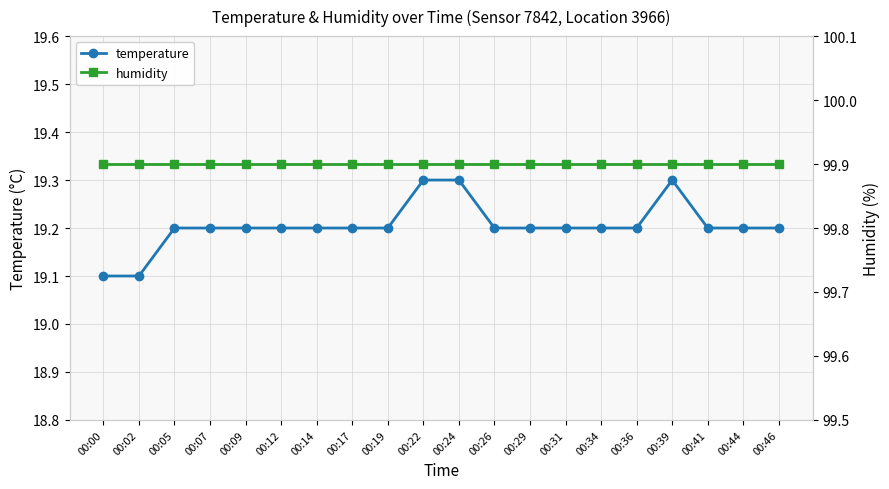

Which series has the largest total across all categories?

humidity